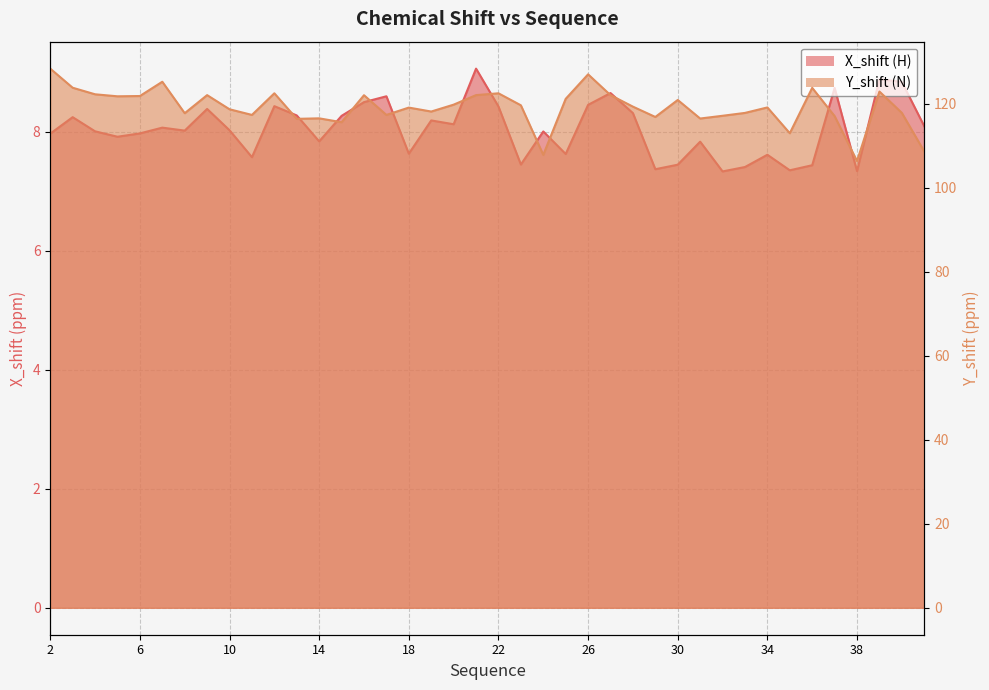

List the series in order of their overall mean, lowest first.

X_shift, Y_shift